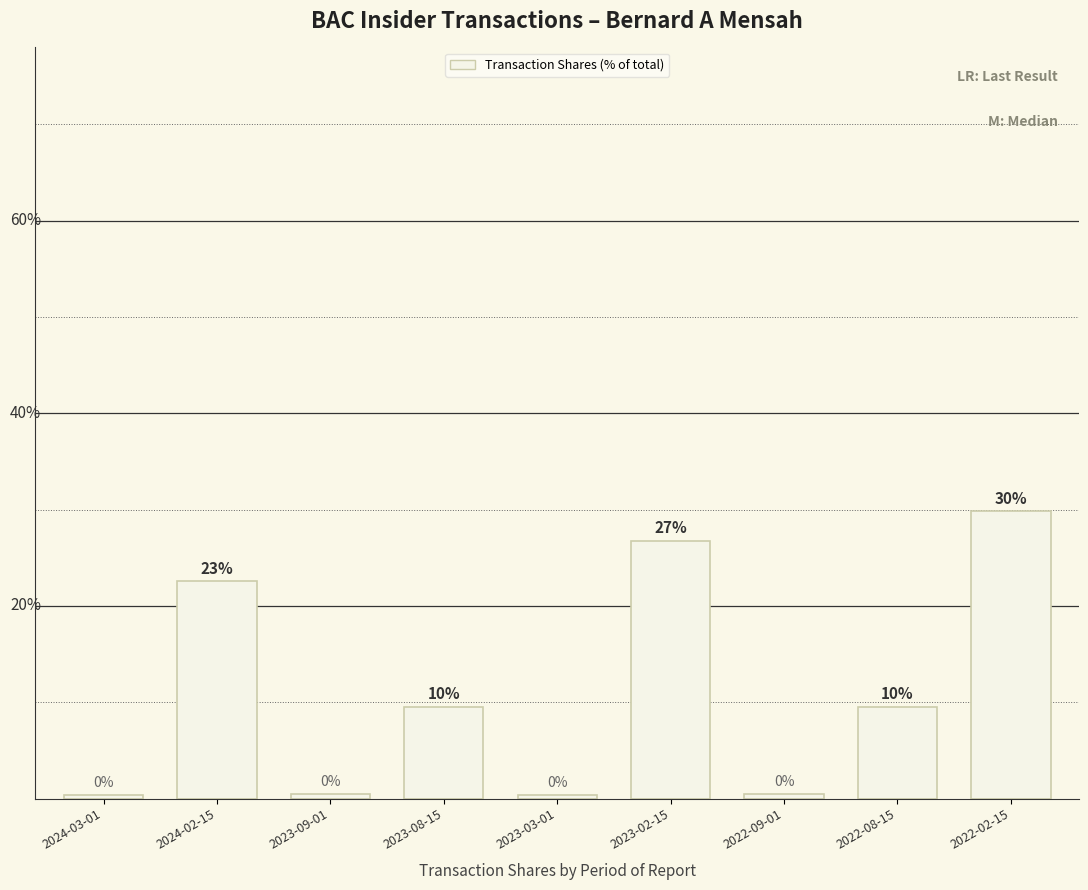

What is the maximum value shown in the chart?

29.8